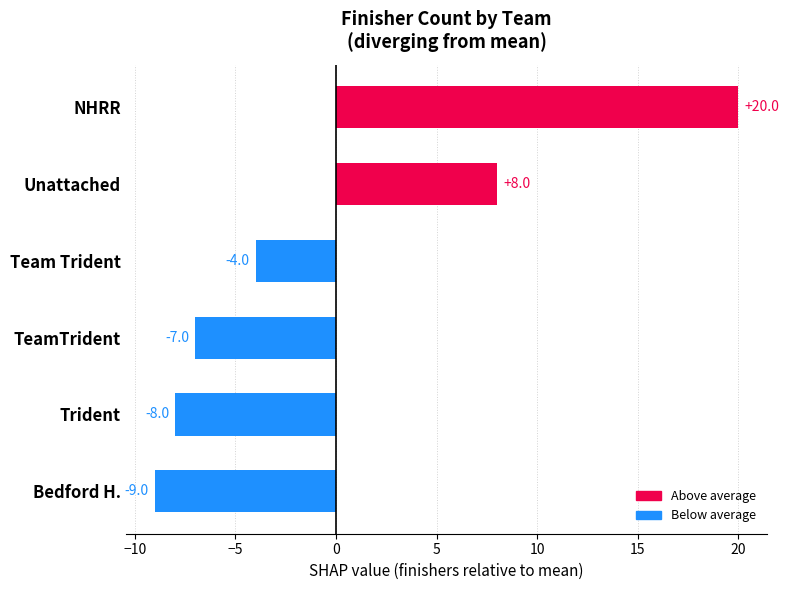

At which label is the value closest to 5?

Unattached